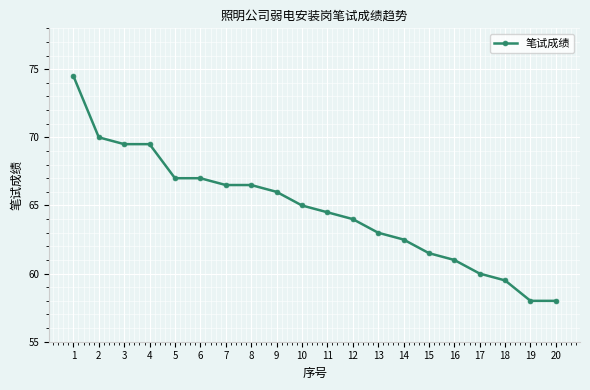

Is it true that the value at 20 is 58.0?

True